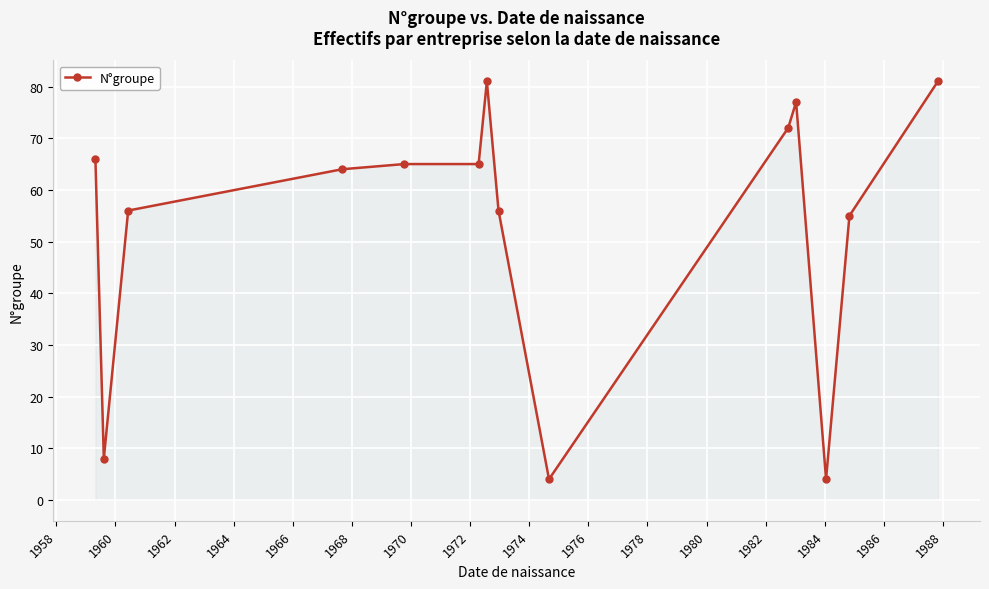

What is the difference between the maximum and minimum values?

77